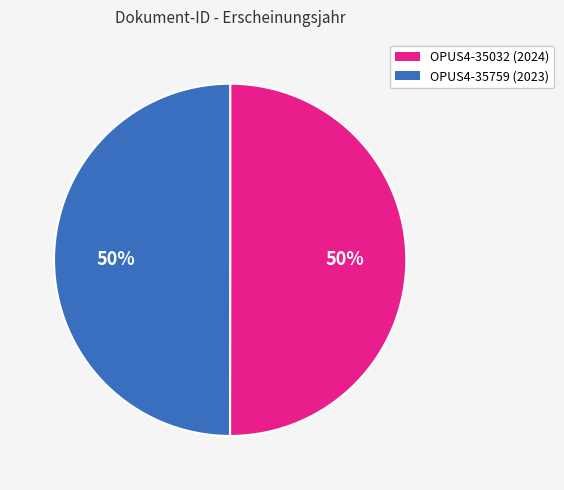

Approximately how many times larger is the value at OPUS4-35032 compared to OPUS4-35759?

1.0